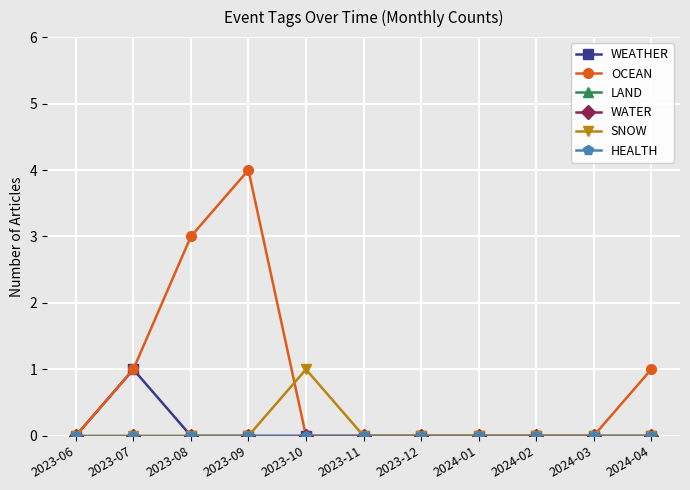

Is this an area chart (filled region under the line)?

No